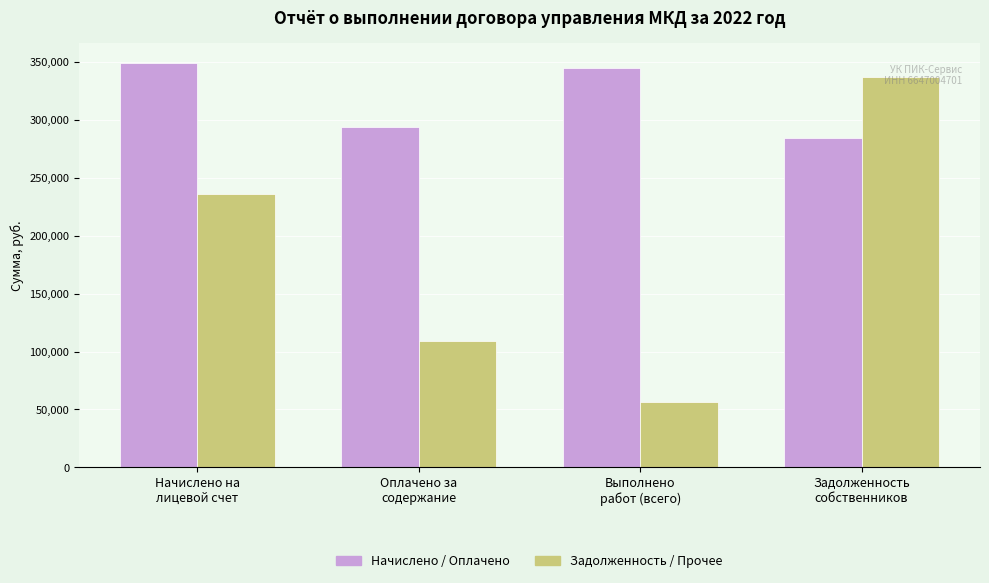

What is the highest value of the Задолженность / Прочее series?

336830.3